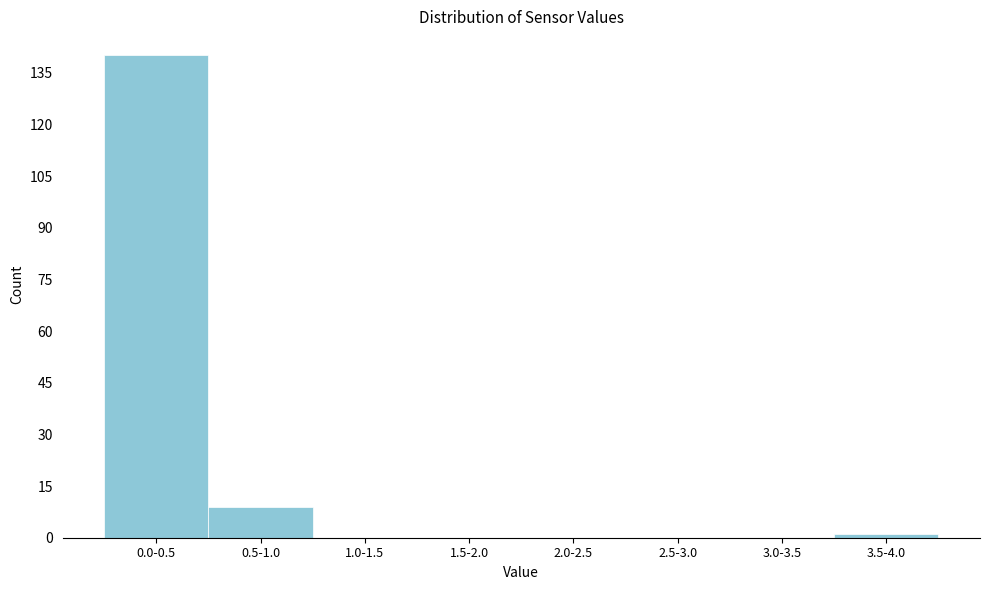

Reading left to right, what are all the values shown in this chart?

0.0-0.5=140	0.5-1.0=9	1.0-1.5=0	1.5-2.0=0	2.0-2.5=0	2.5-3.0=0	3.0-3.5=0	3.5-4.0=1